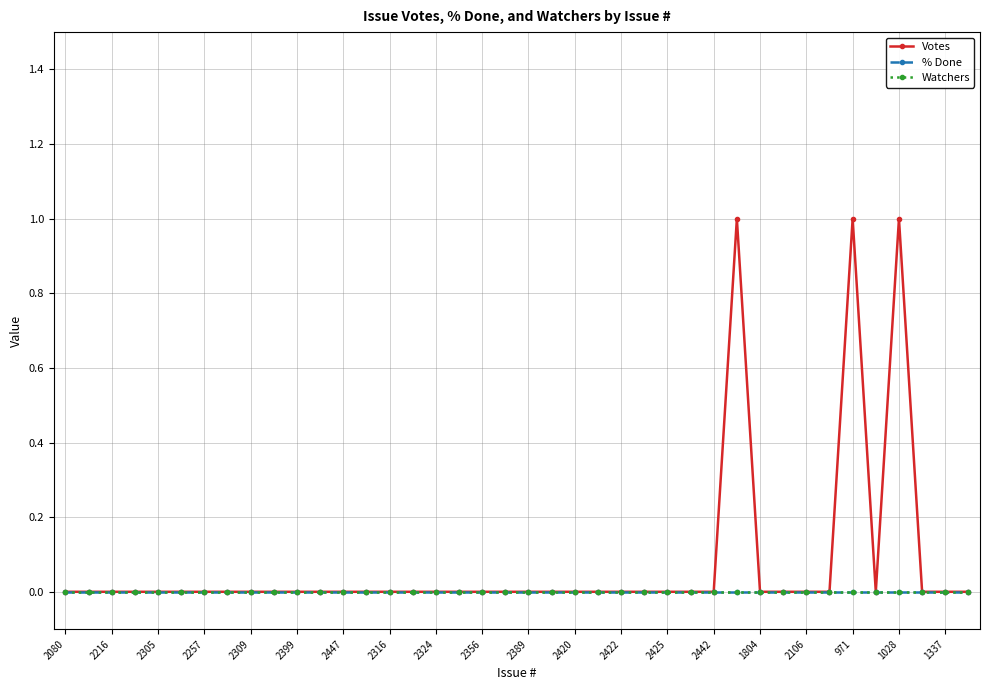

Is this an area chart (filled region under the line)?

No